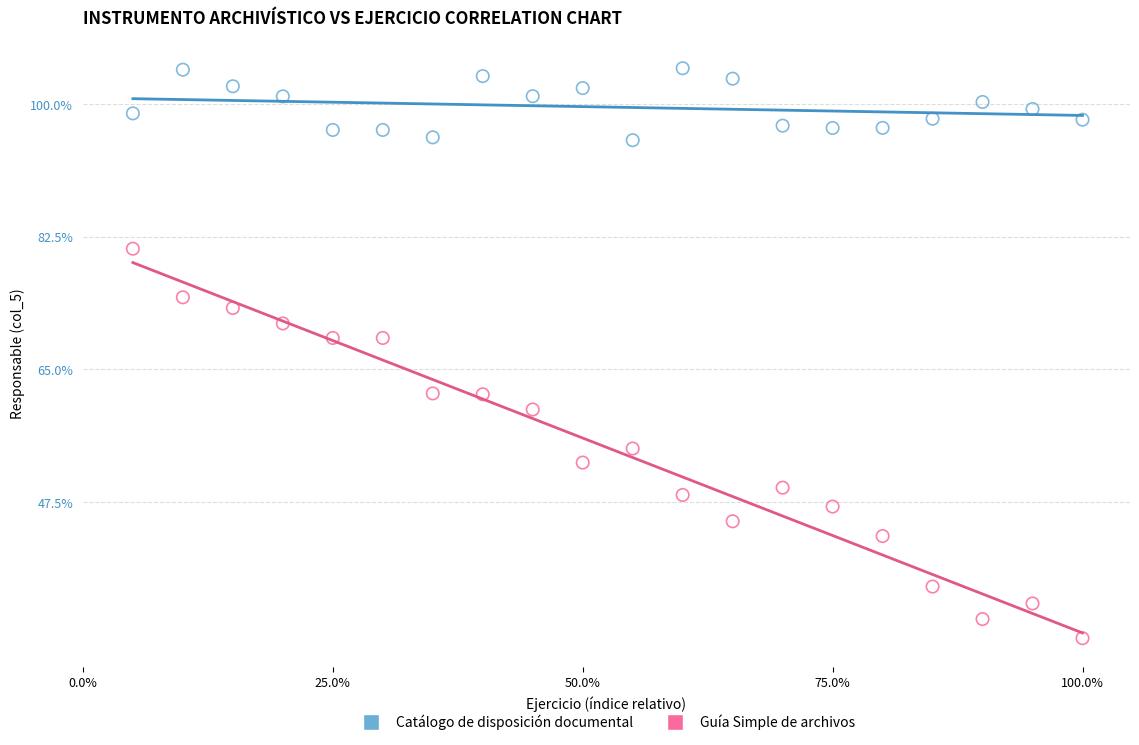

Which series contains the highest Y value?

Catálogo de disposición documental